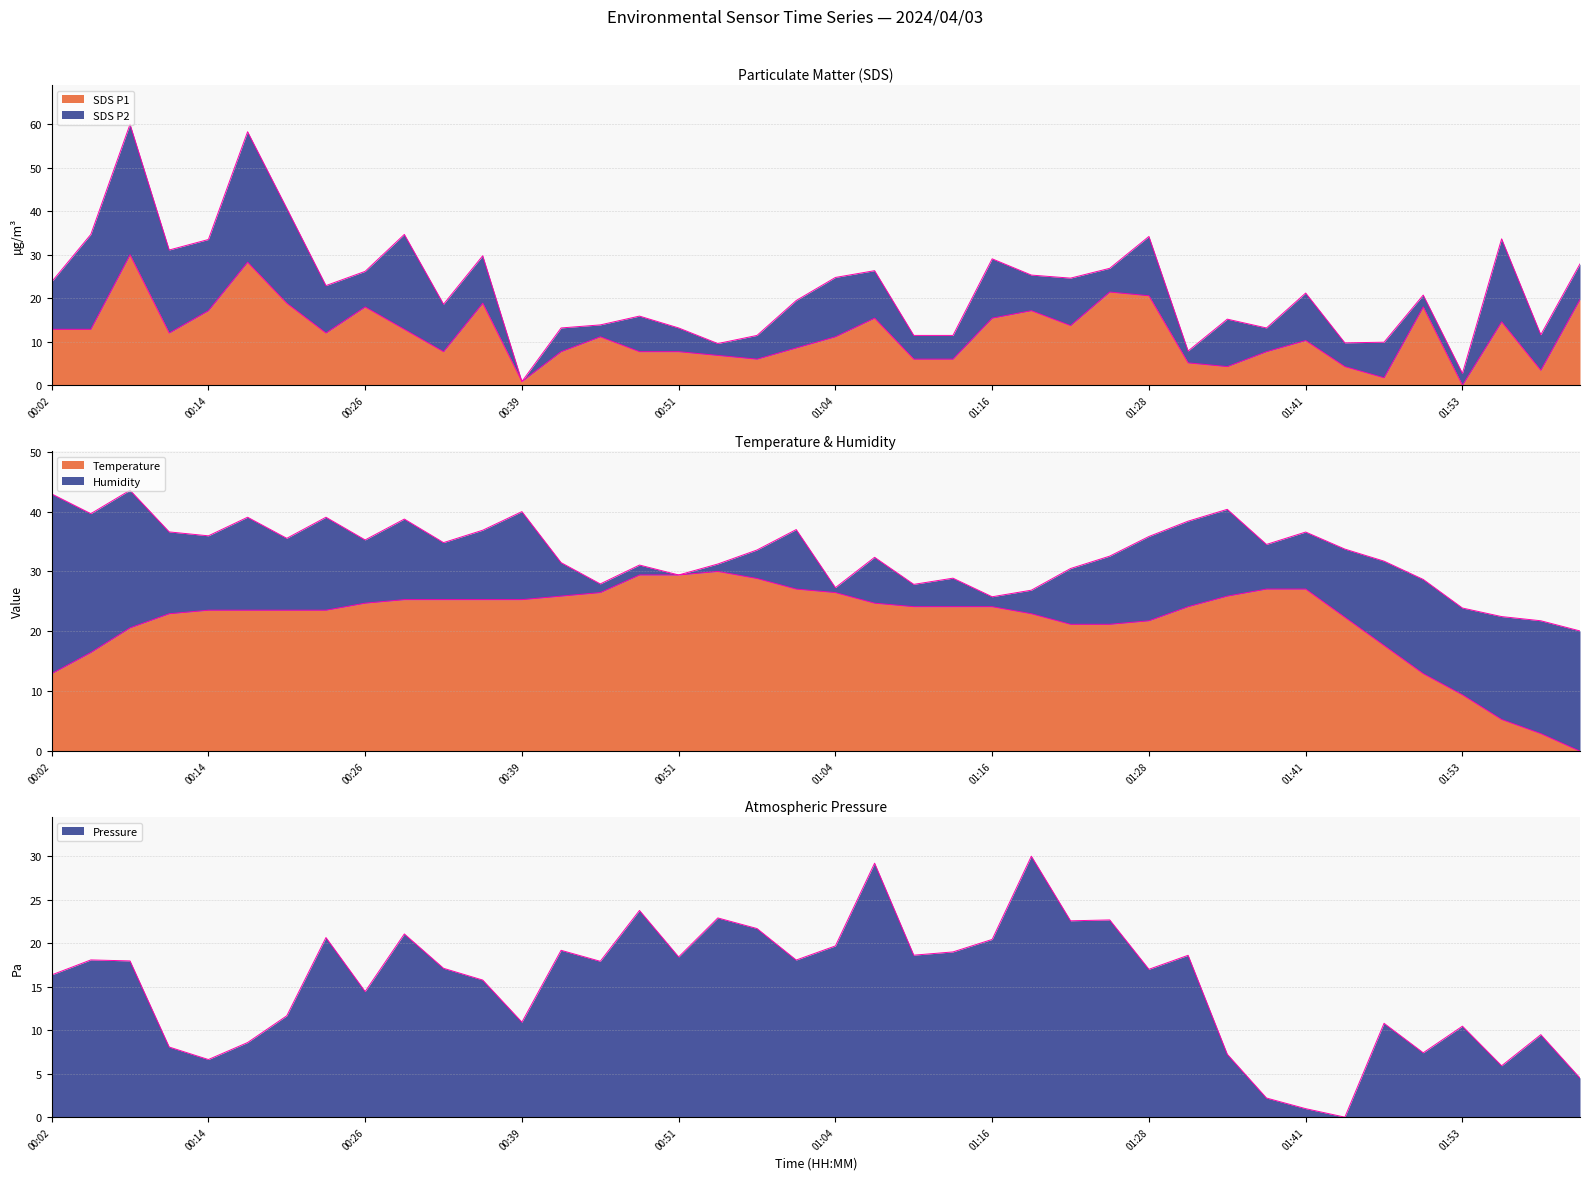

List the series in order of their peak value, lowest first.

SDS P1 (edge), Temperature (edge), Pressure (edge), Humidity (edge), SDS P2 (edge)